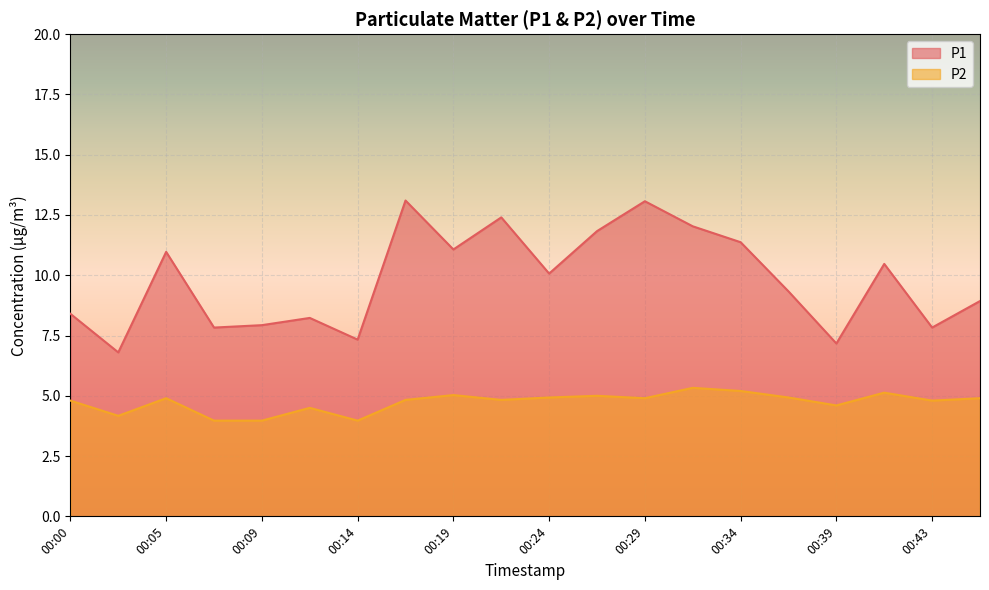

Where does the P2 series first go above 4?

00:00